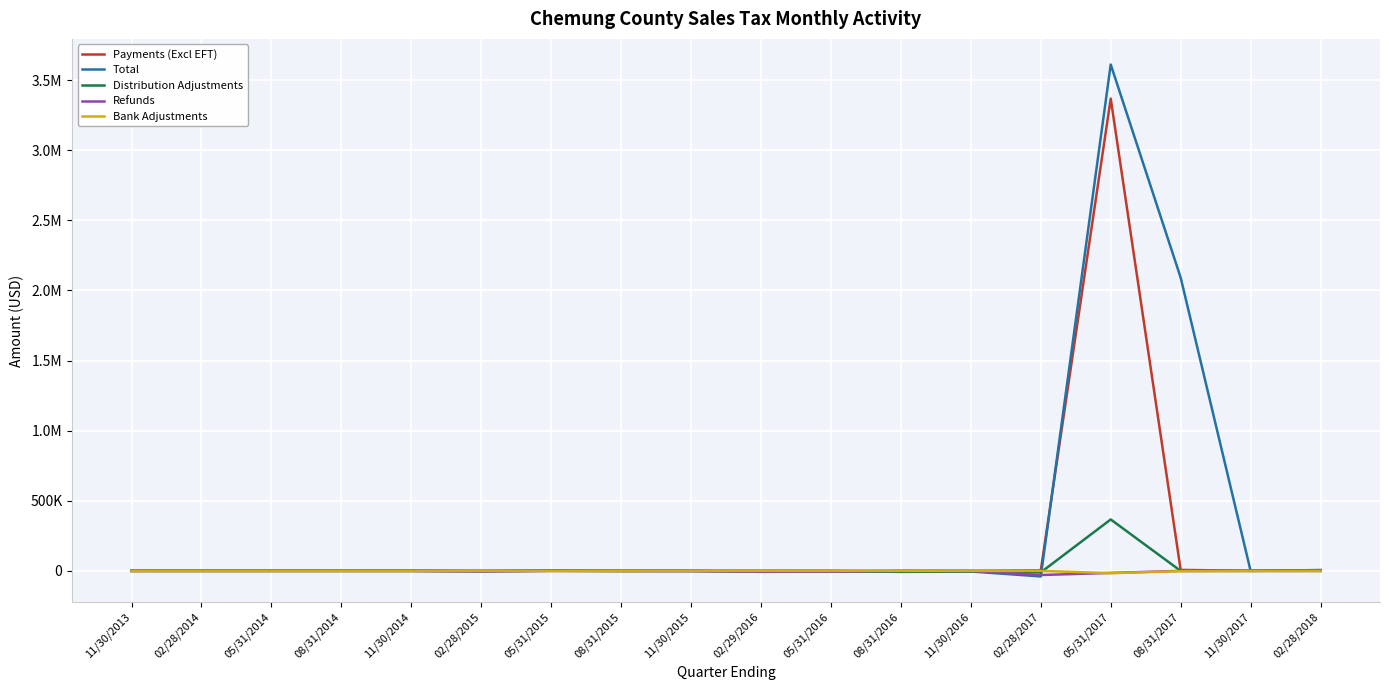

What are all the series names shown in the legend?

Payments (Excl EFT), Total, Distribution Adjustments, Refunds, Bank Adjustments